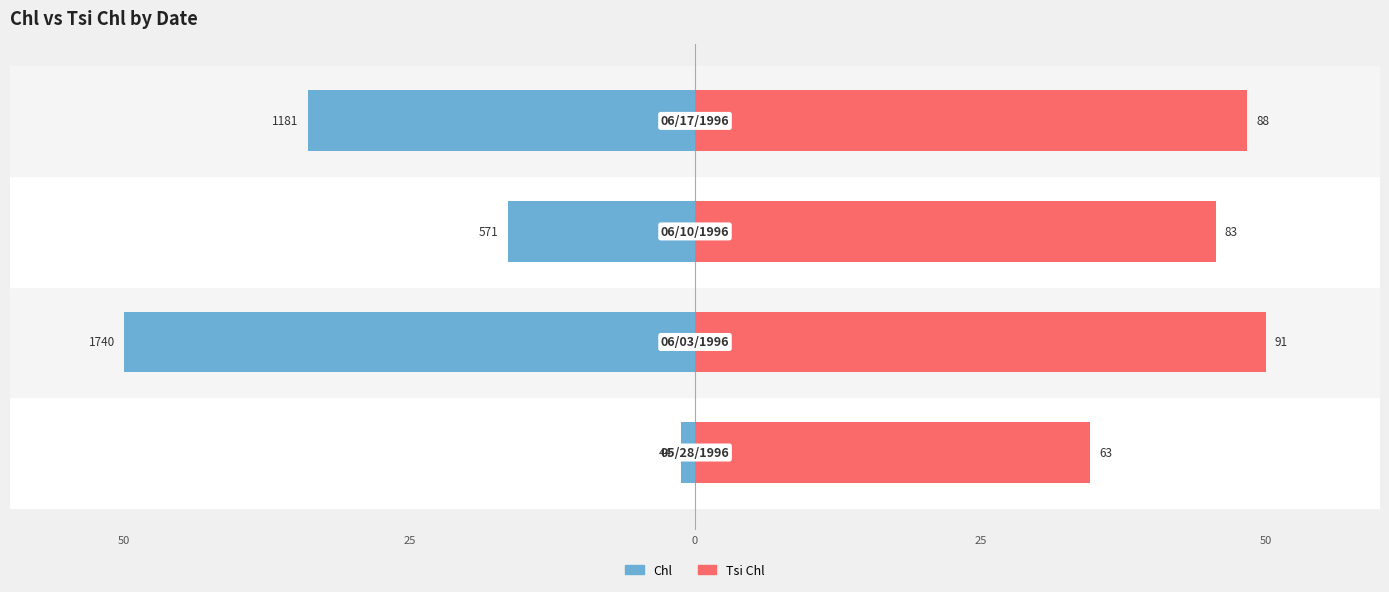

How many values in the Chl series exceed -16?

1